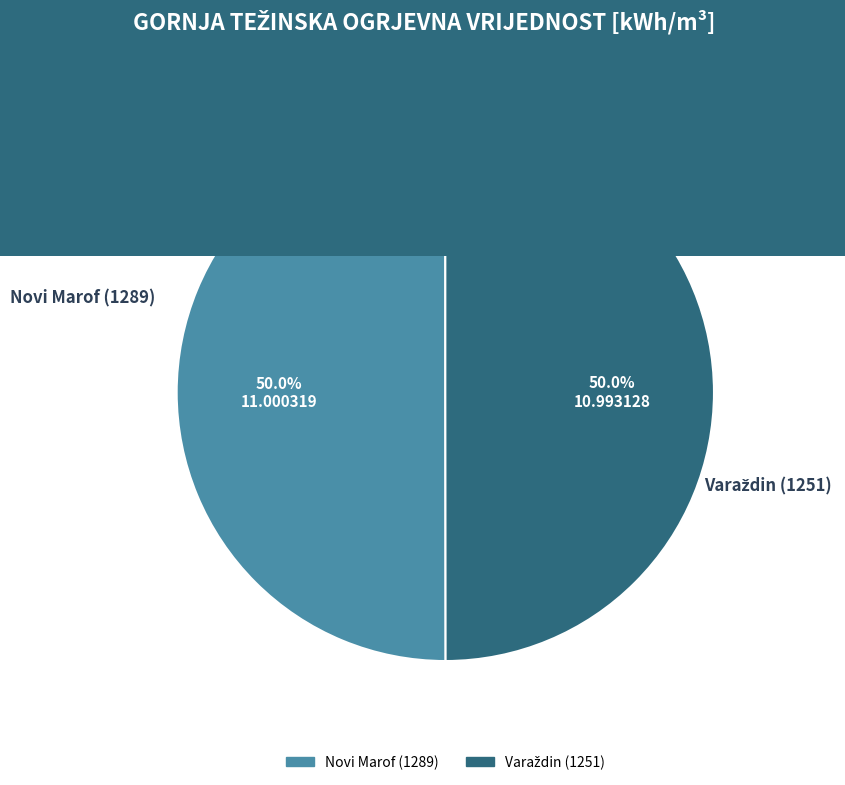

What portion of the pie excludes Novi Marof (1289)?

50.0%